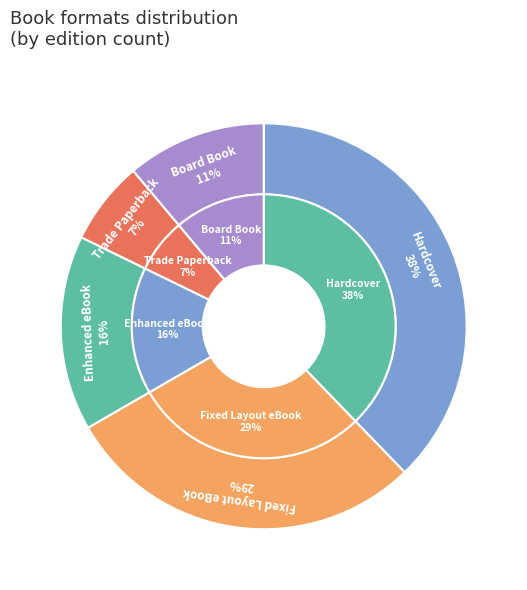

Count the number of slices in the pie.

6